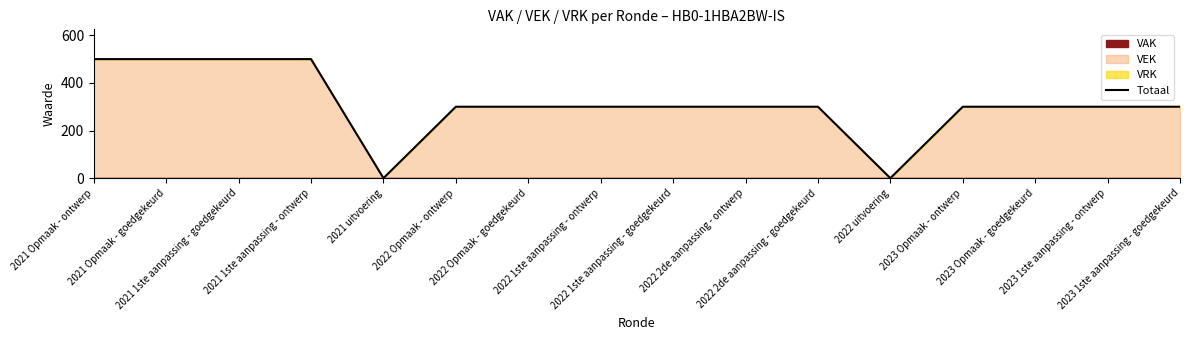

List the labels in order of value, largest first.

2021 Opmaak - ontwerp, 2021 Opmaak - goedgekeurd, 2021 1ste aanpassing - goedgekeurd, 2021 1ste aanpassing - ontwerp, 2022 Opmaak - ontwerp, 2022 Opmaak - goedgekeurd, 2022 1ste aanpassing - ontwerp, 2022 1ste aanpassing - goedgekeurd, 2022 2de aanpassing - ontwerp, 2022 2de aanpassing - goedgekeurd, 2023 Opmaak - ontwerp, 2023 Opmaak - goedgekeurd, 2023 1ste aanpassing - ontwerp, 2023 1ste aanpassing - goedgekeurd, 2021 uitvoering, 2022 uitvoering